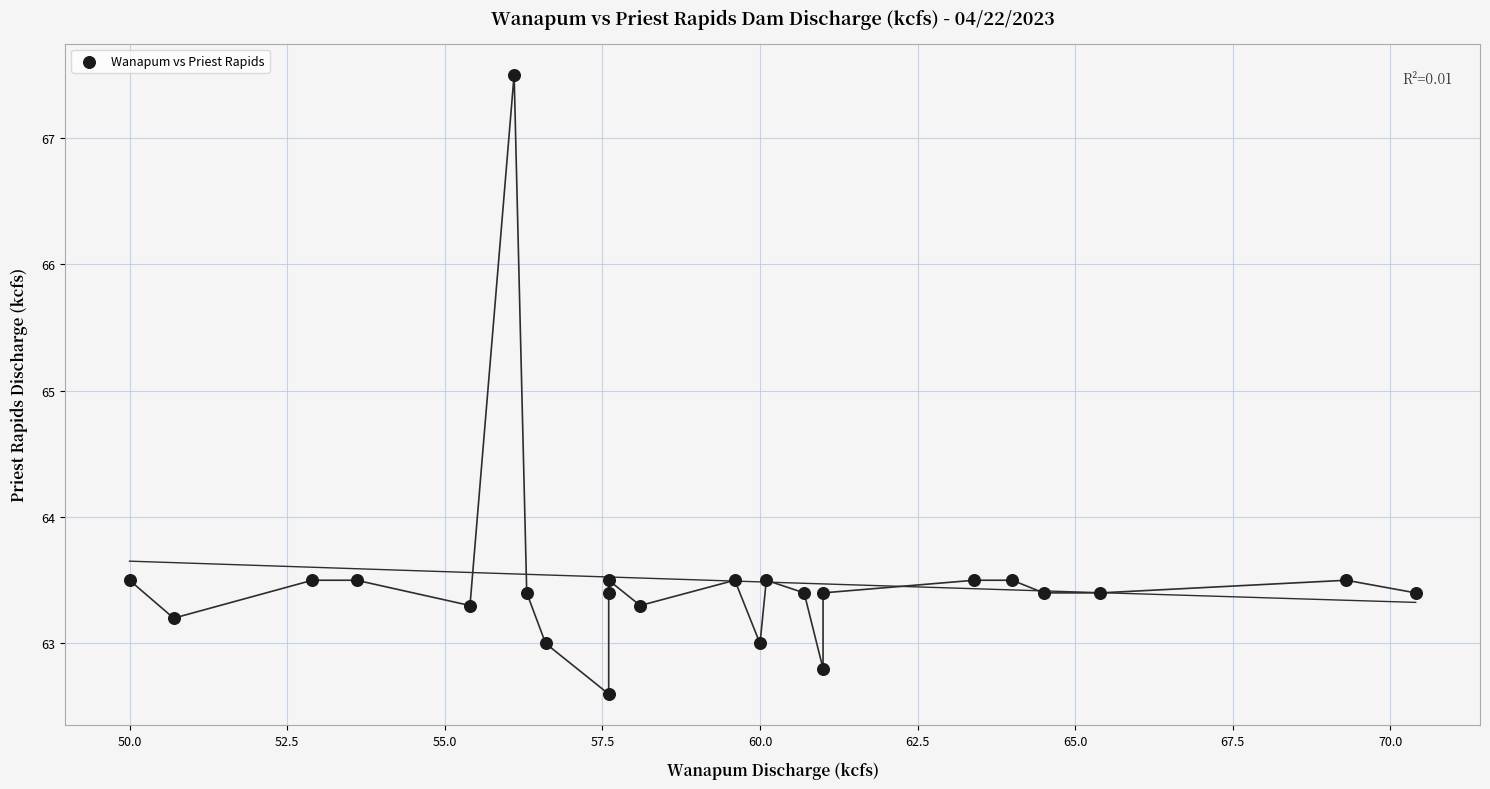

What is the range of X values (max minus min)?

20.4